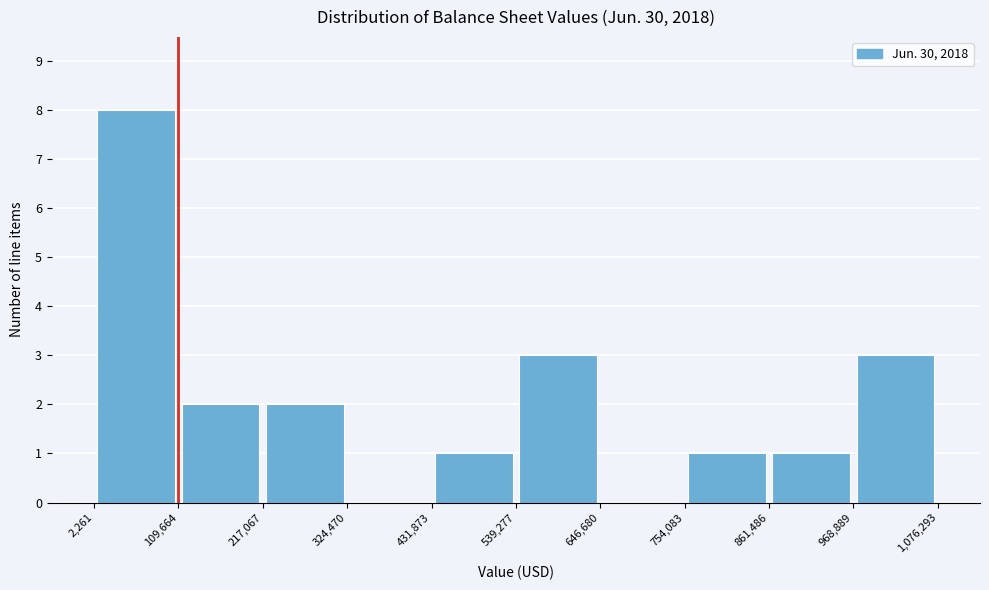

Reading left to right, transcribe this chart: for each bar, give the range it covers on the x-axis and its height. The values are not printed on the chart, so give them approximately, as read against the axis.

2,261 to 109,664: 8
109,664 to 217,067: 2
217,067 to 324,470: 2
324,470 to 431,873: 0
431,873 to 539,277: 1
539,277 to 646,680: 3
646,680 to 754,083: 0
754,083 to 861,486: 1
861,486 to 968,889: 1
968,889 to 1,076,293: 3